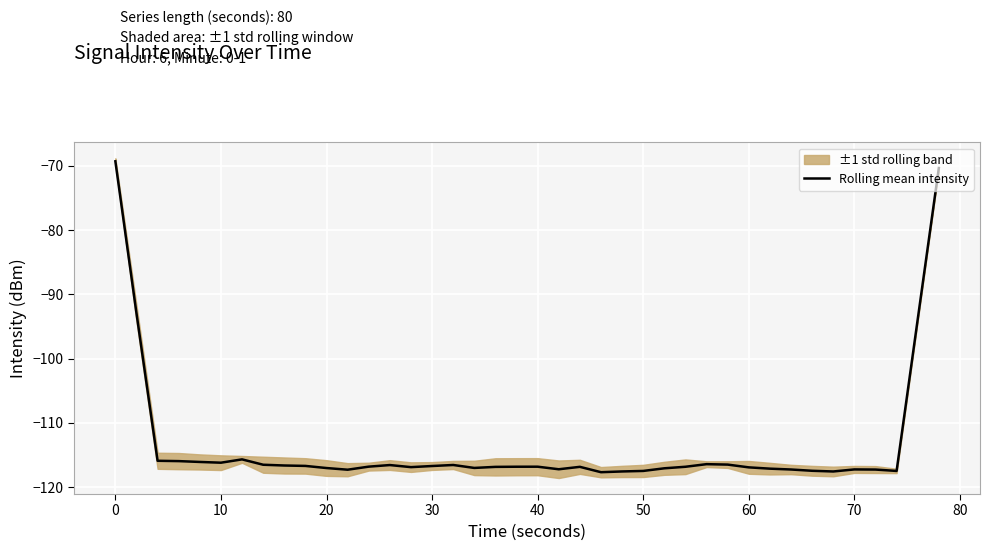

Is it true that Rolling mean intensity equals -69.3 at 0?

True